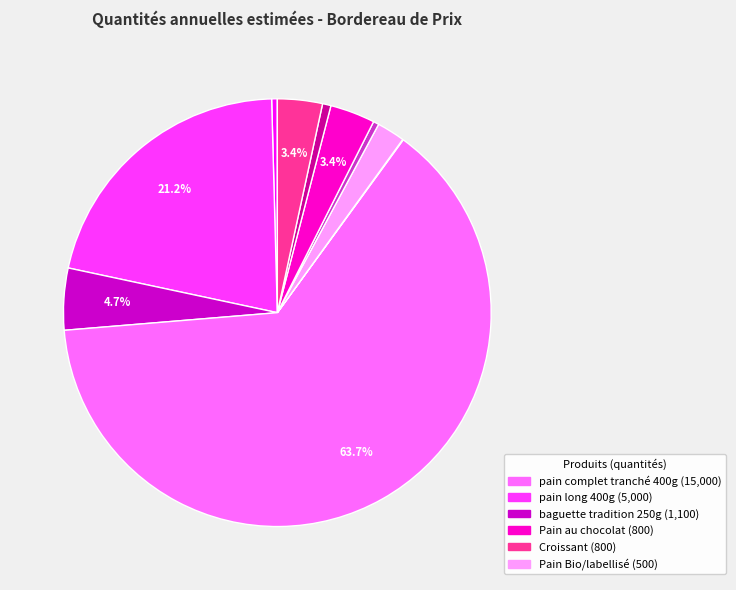

Is there any slice that represents more than half of the pie?

Yes